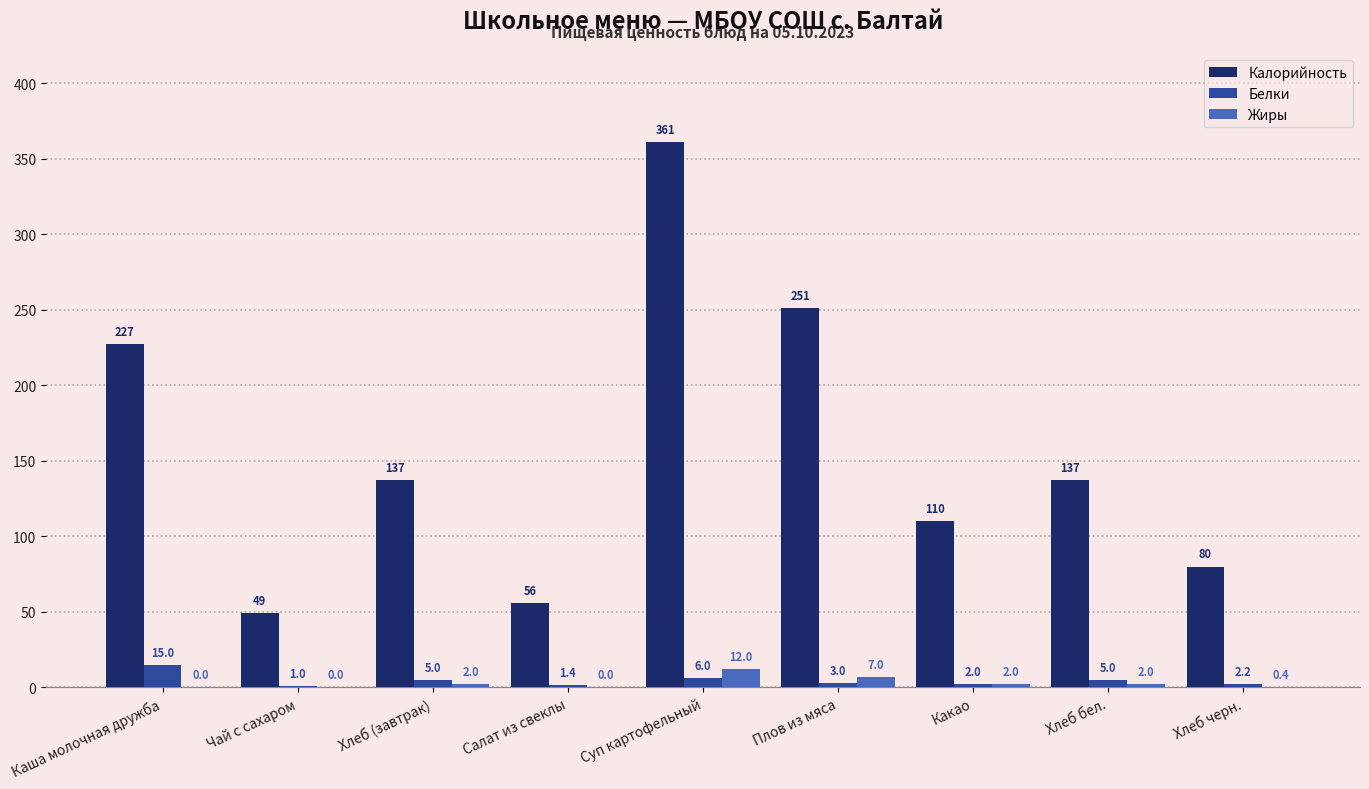

True or false: Калорийность has a value of 73.6 at Плов из мяса.

False